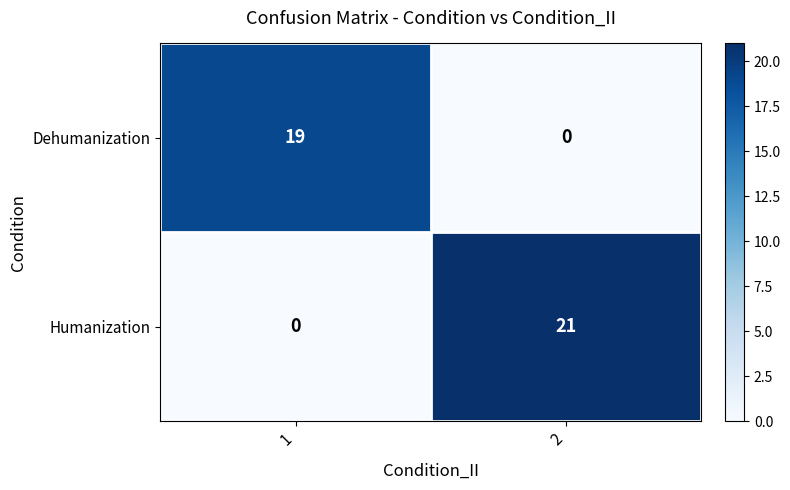

What is the spread (max minus min) of values at 1?

19